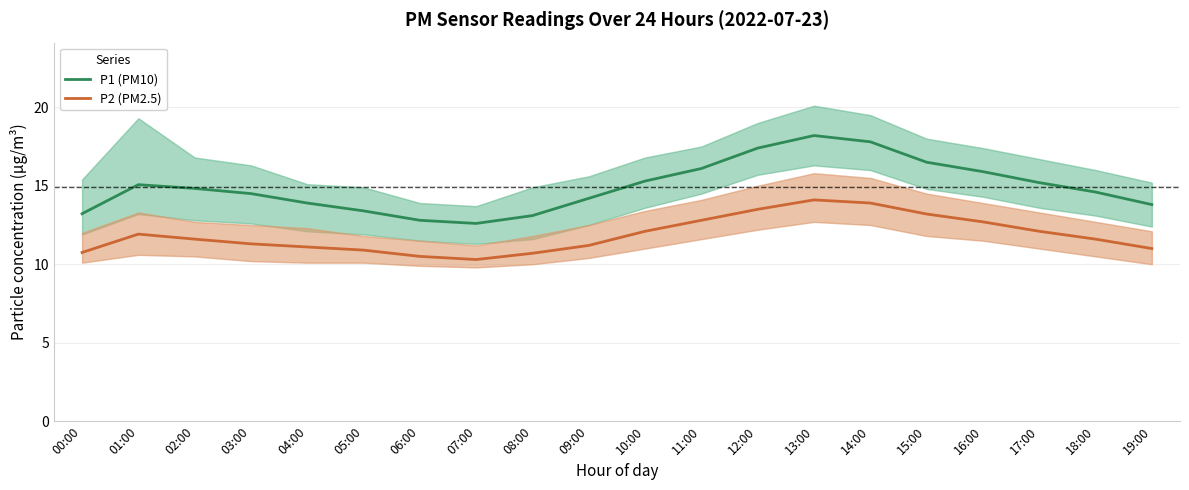

What is the minimum value for P1 (PM10)?

12.6